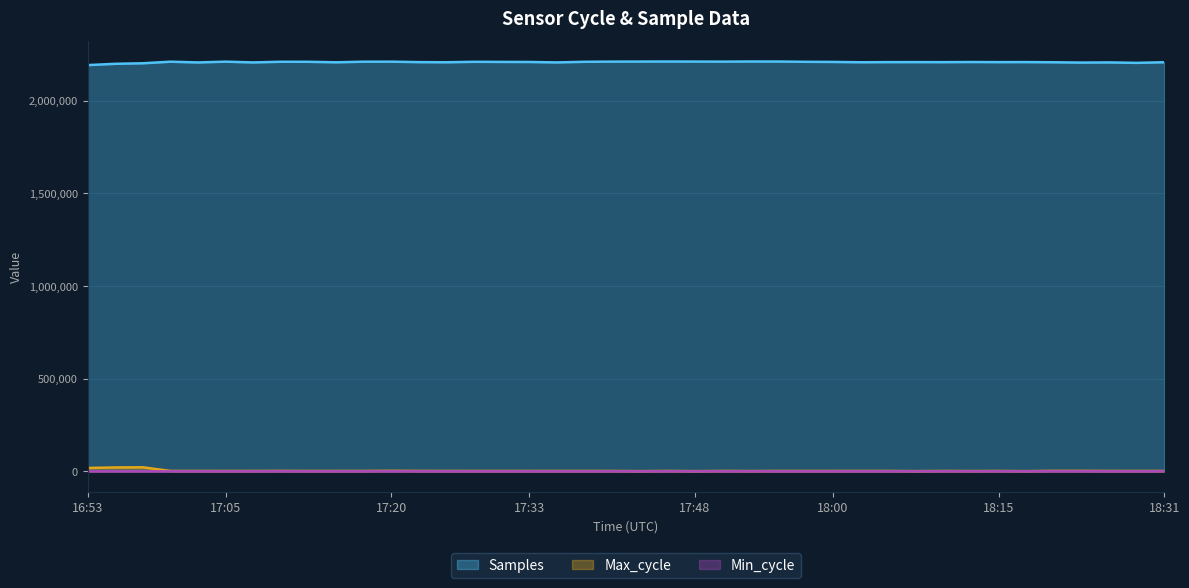

True or false: Max_cycle and Min_cycle cross at least once.

False